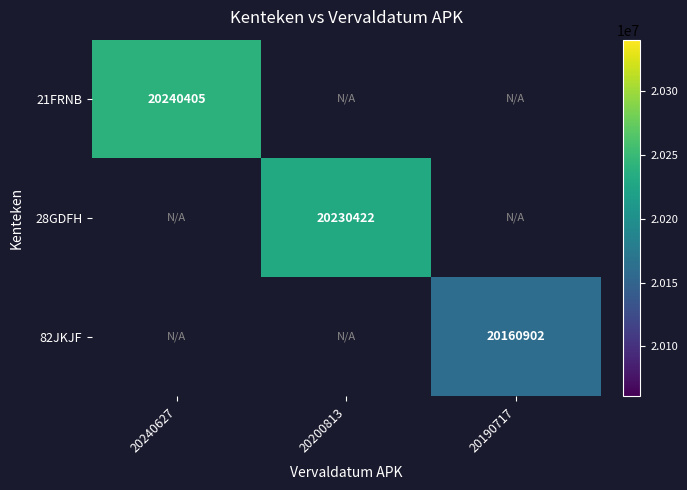

The value of 82JKJF at 20190717 is 20160902. True or false?

True